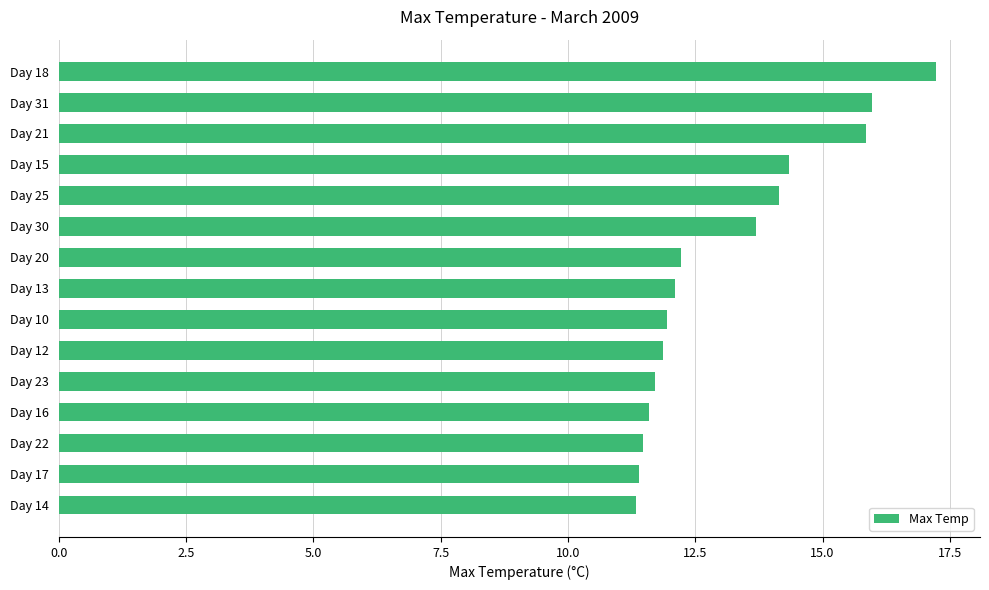

True or false: the data shows 16.6 at Day 14.

False